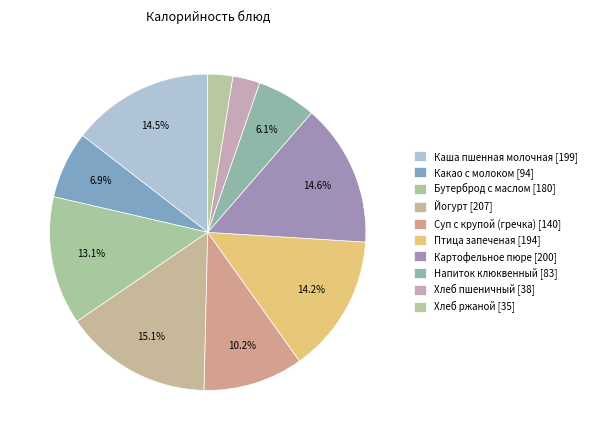

To the nearest percent, what is the average slice percentage?

10%